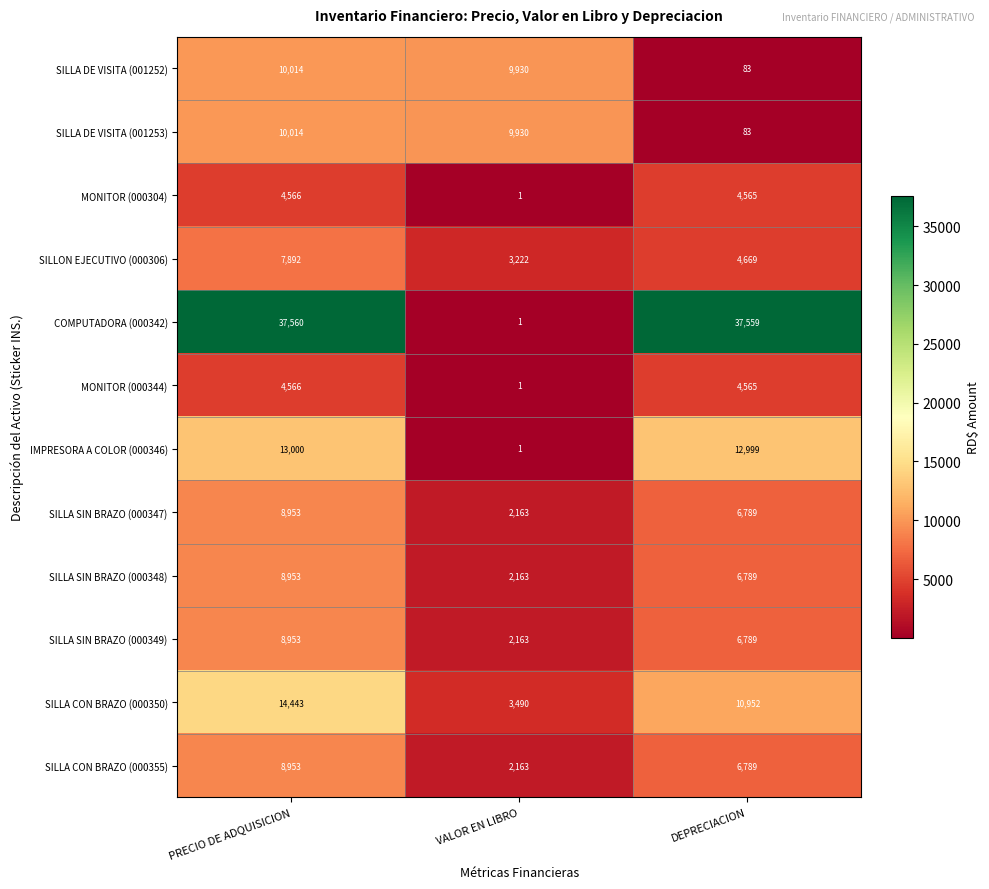

What is the maximum value shown in the chart?

37560